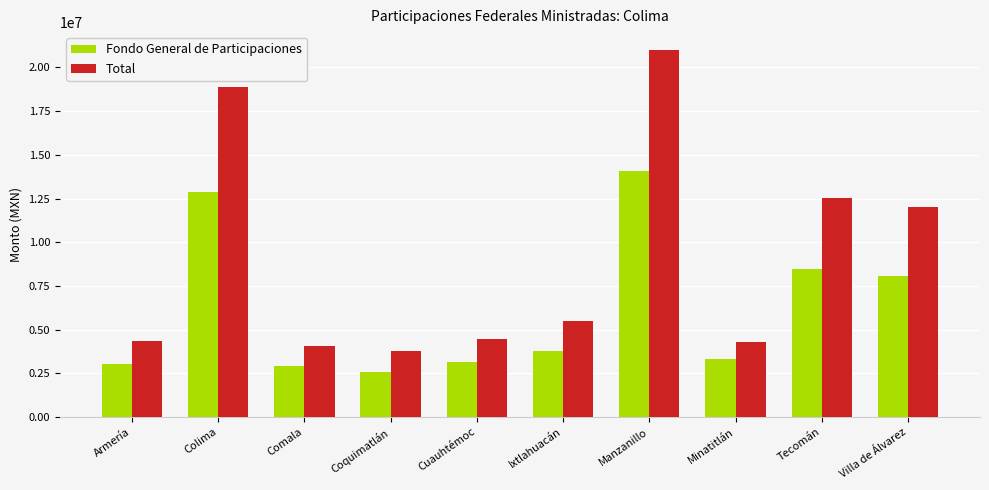

Which category has the lowest value across all series?

Coquimatlán